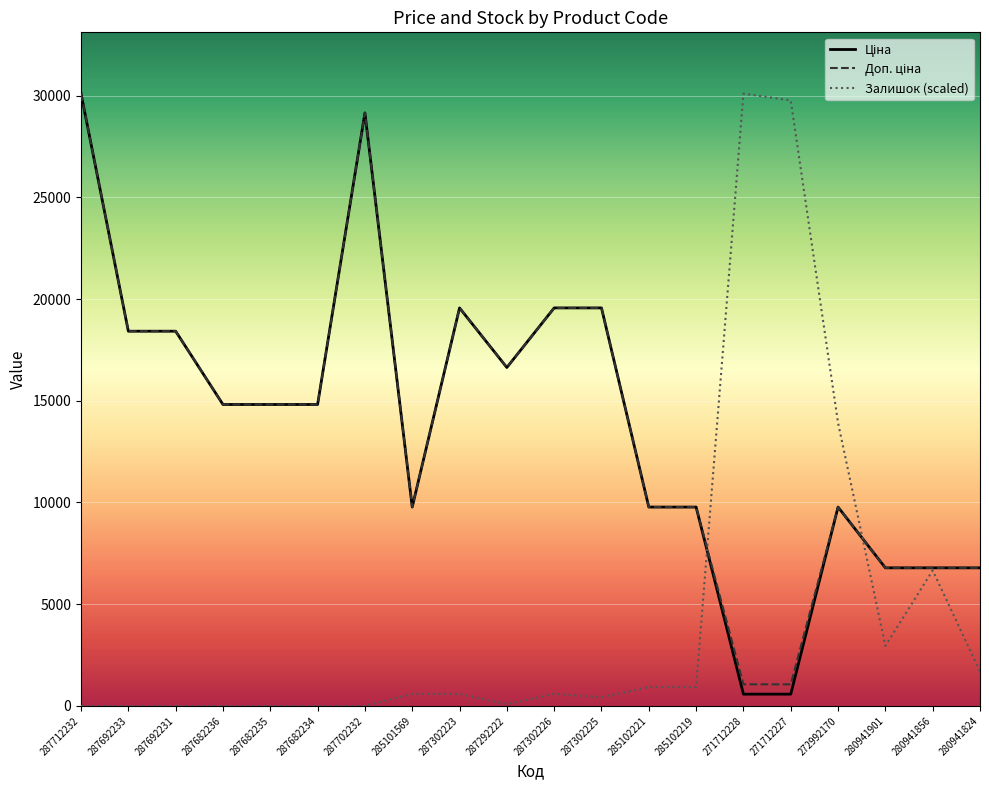

What is the total value across all series at 287682235?

29635.2